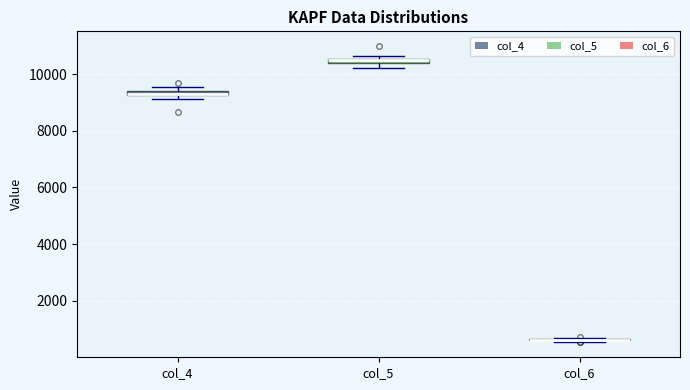

Where is the lower edge of the box for col_4 on the y-axis? The values are not printed on the chart, so give them approximately, as read against the axis.

9200